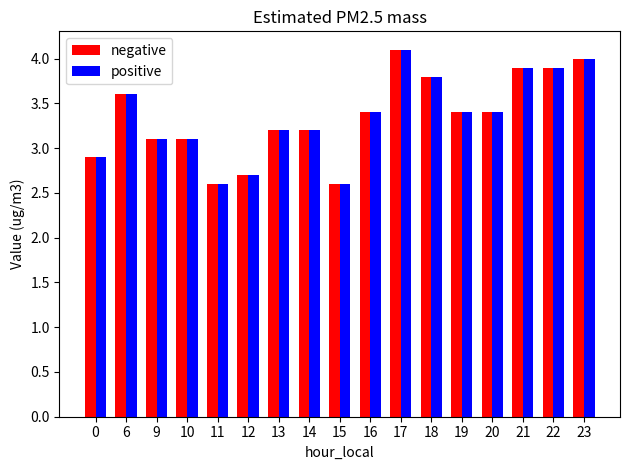

Is the value of positive at 9 greater than the value of negative at 0?

Yes